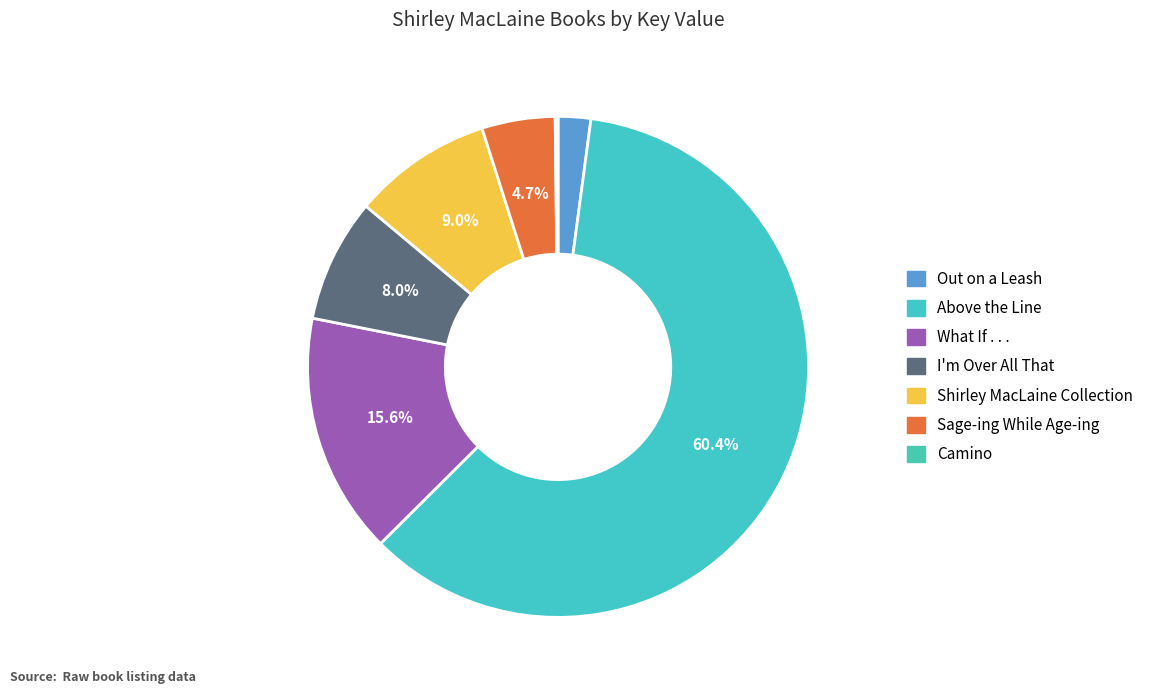

To the nearest percent, what is the combined percentage of Out on a Leash and Above the Line?

63%